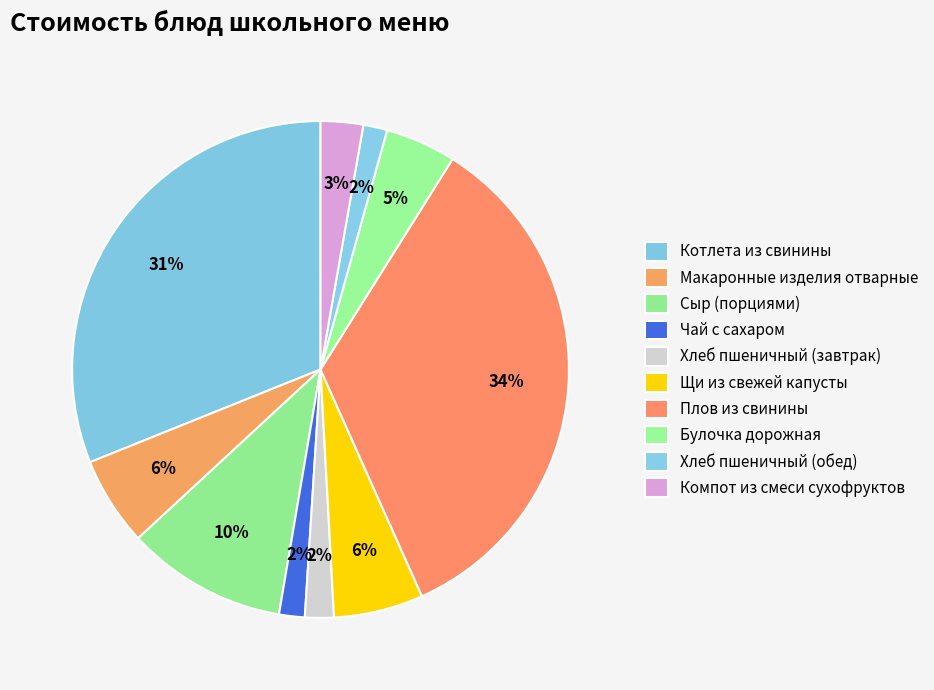

Approximately how many times larger is the value at Булочка дорожная compared to Хлеб пшеничный (обед)?

2.9